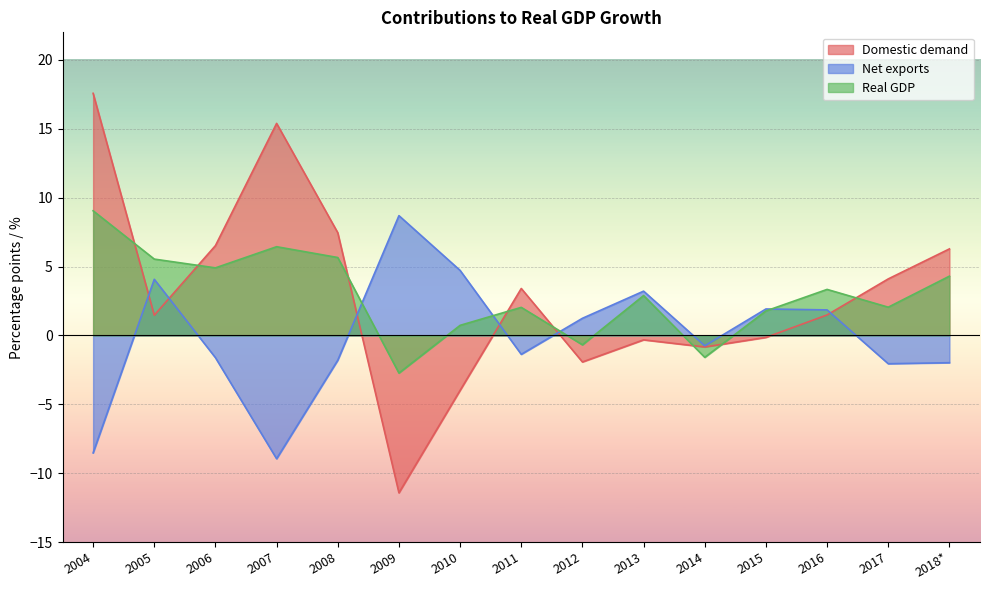

Which series has the largest range (max minus min)?

Domestic demand